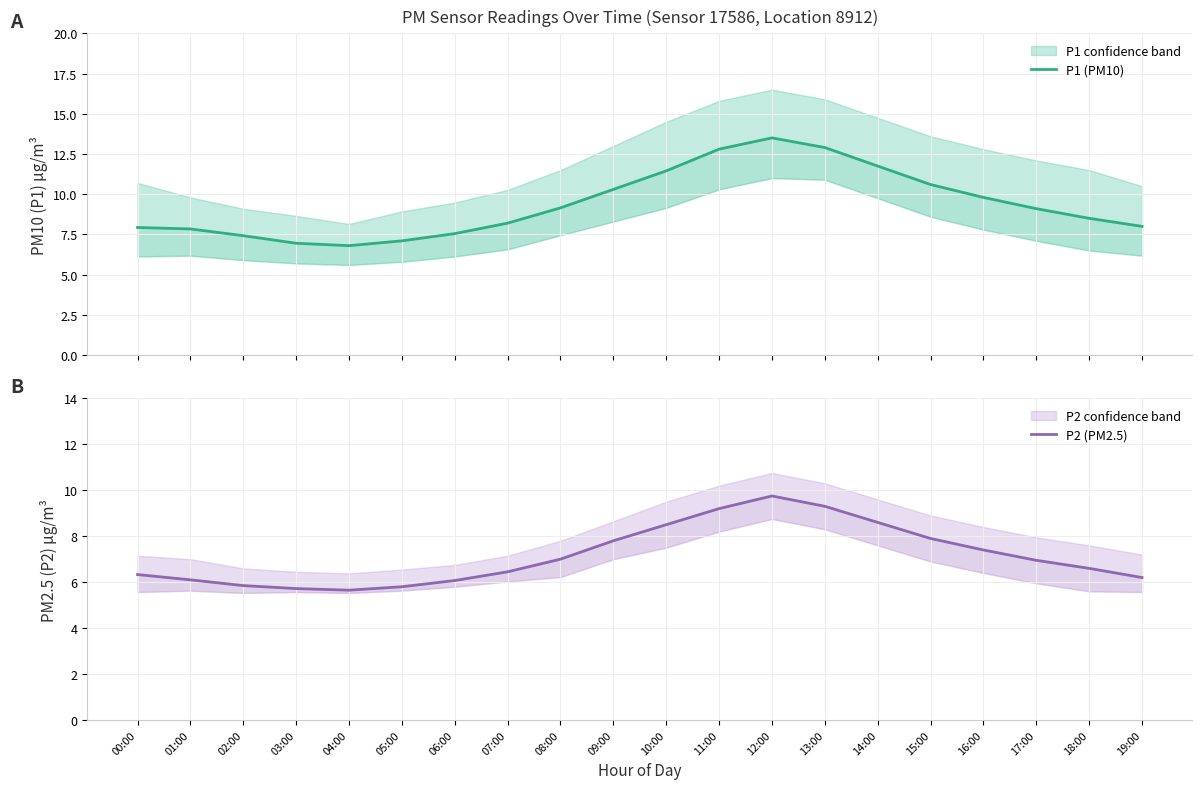

The value of P1 (PM10) at 07:00 is 12.1. True or false?

False